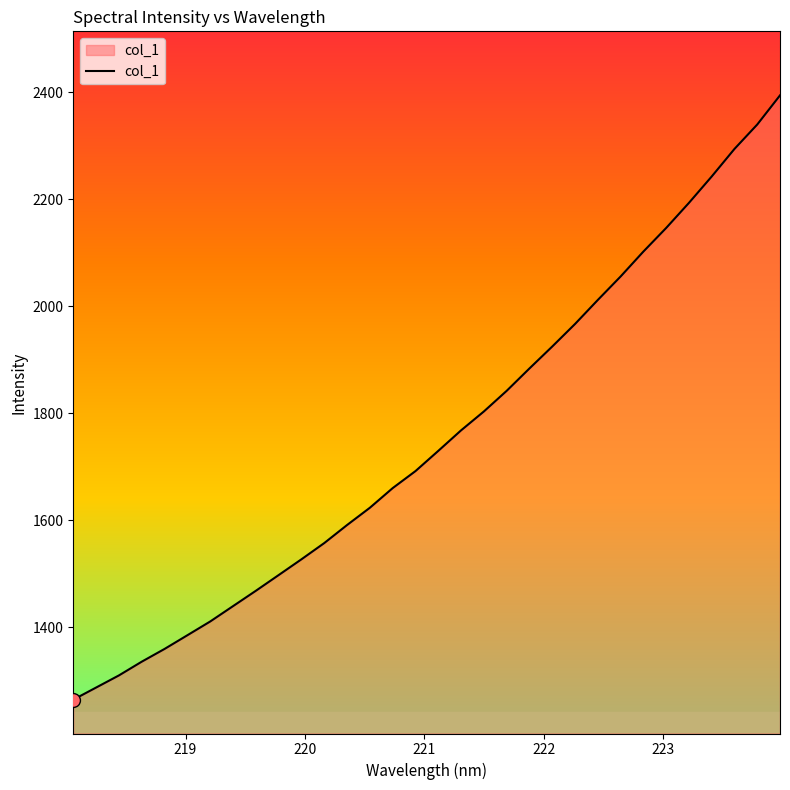

What is the minimum value shown in the chart?

1264.4